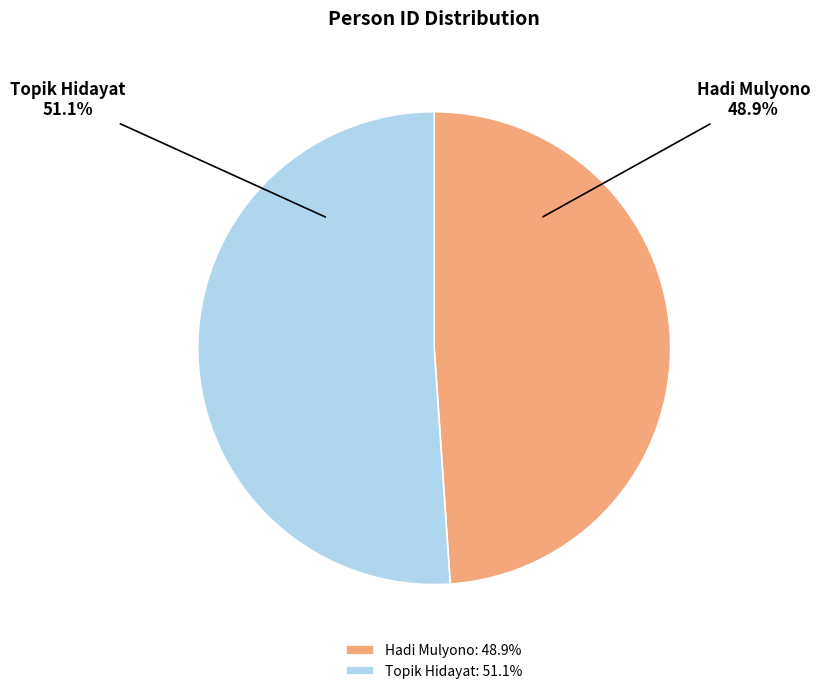

How many segments does this pie chart have?

2